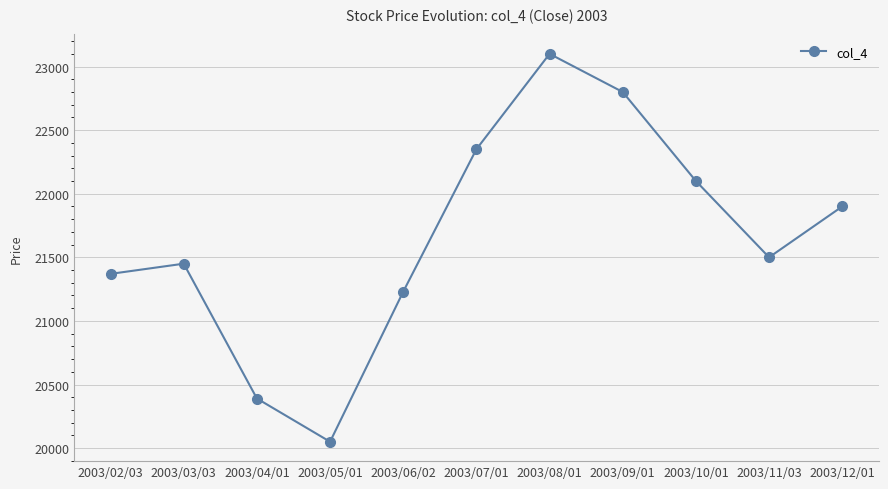

What is the approximate value at 2003/11/03, to the nearest 100?

21500